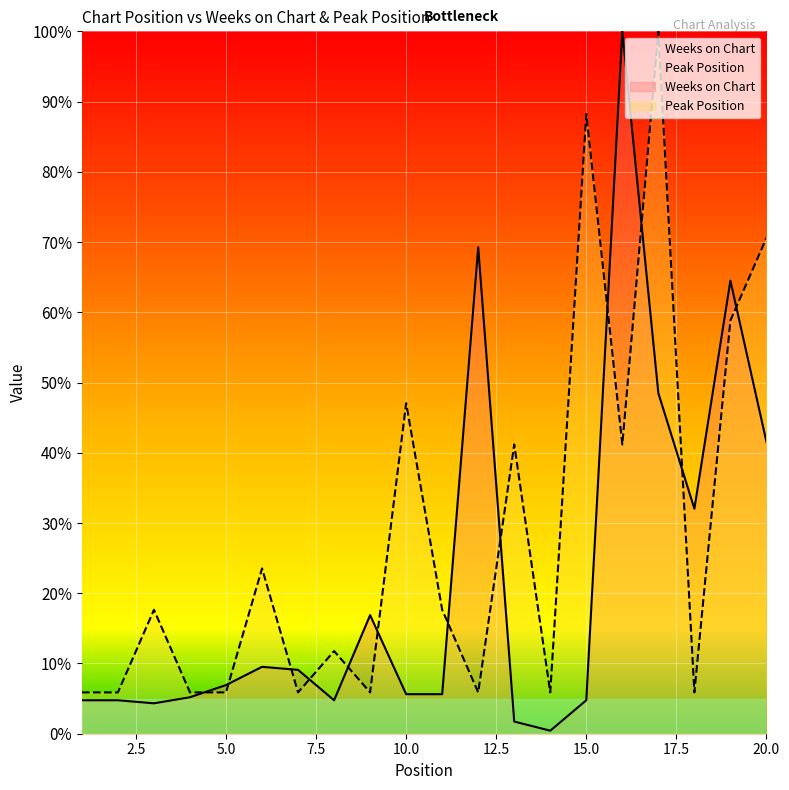

What is the difference between the highest and lowest values at 10.0?

41.4